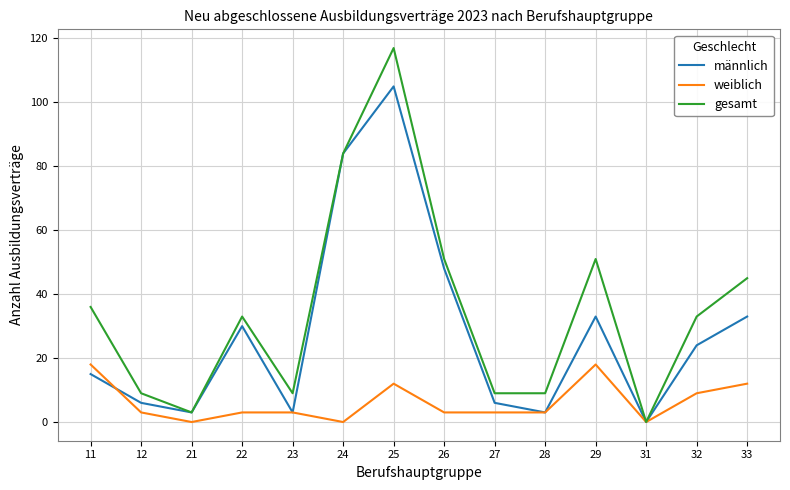

True or false: weiblich has a value of 3 at 22.

True